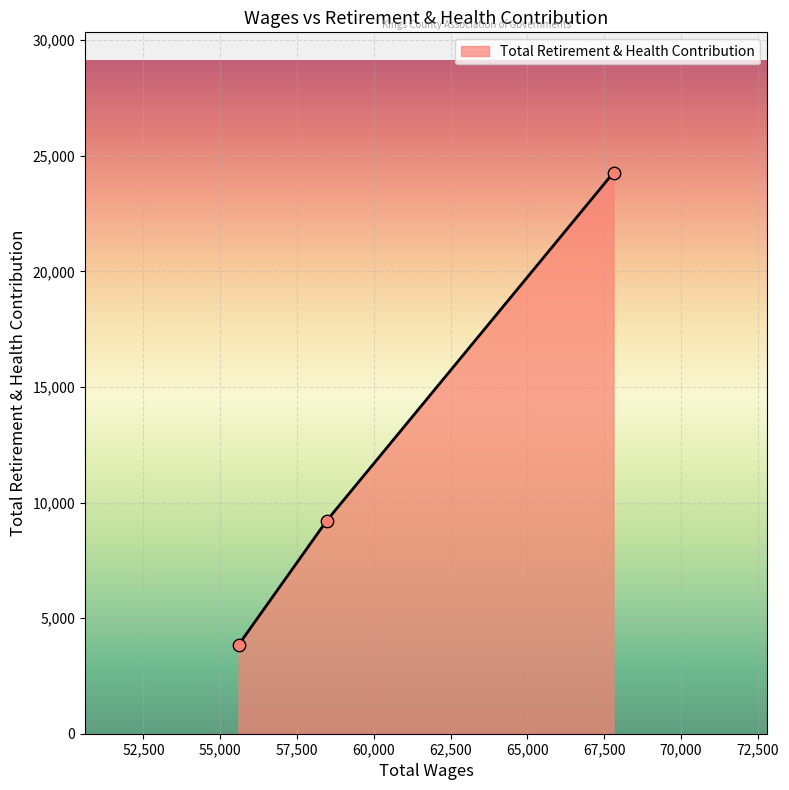

What is the average value?

12442